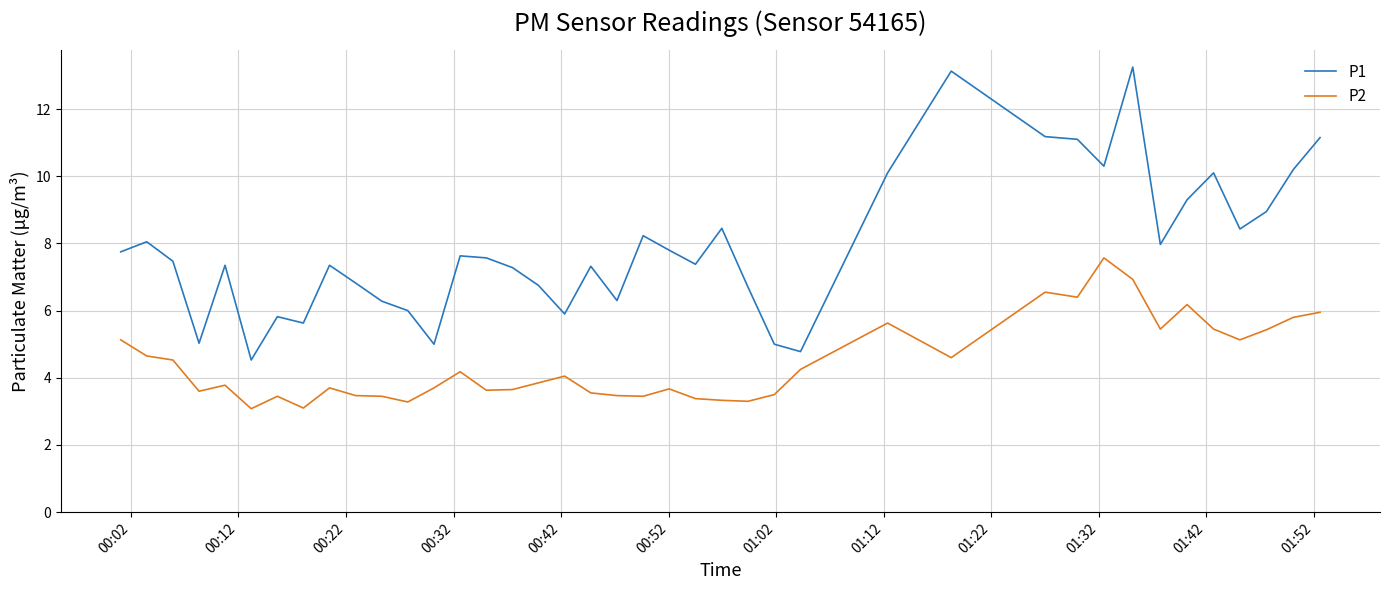

What is the smallest value displayed?

3.1